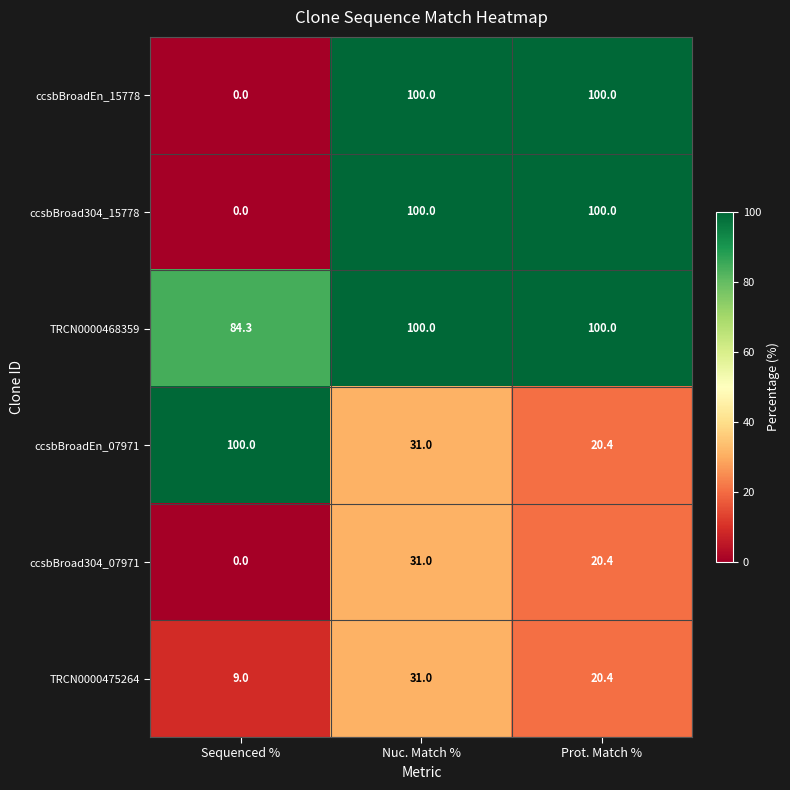

The value of ccsbBroad304_07971 at Nuc. Match % is 47.8. True or false?

False